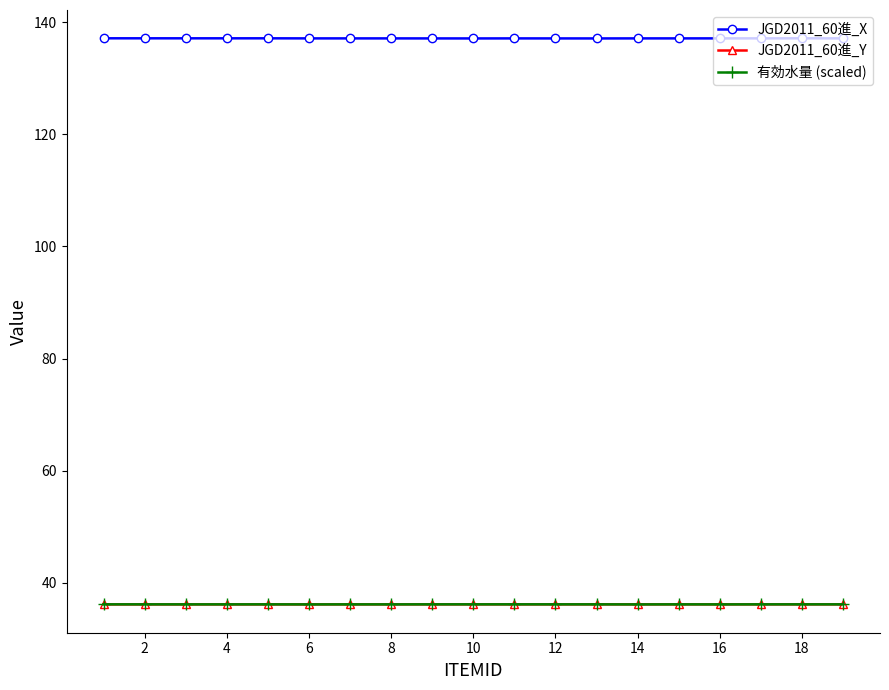

What is the lowest value of the 有効水量 (scaled) series?

36.1